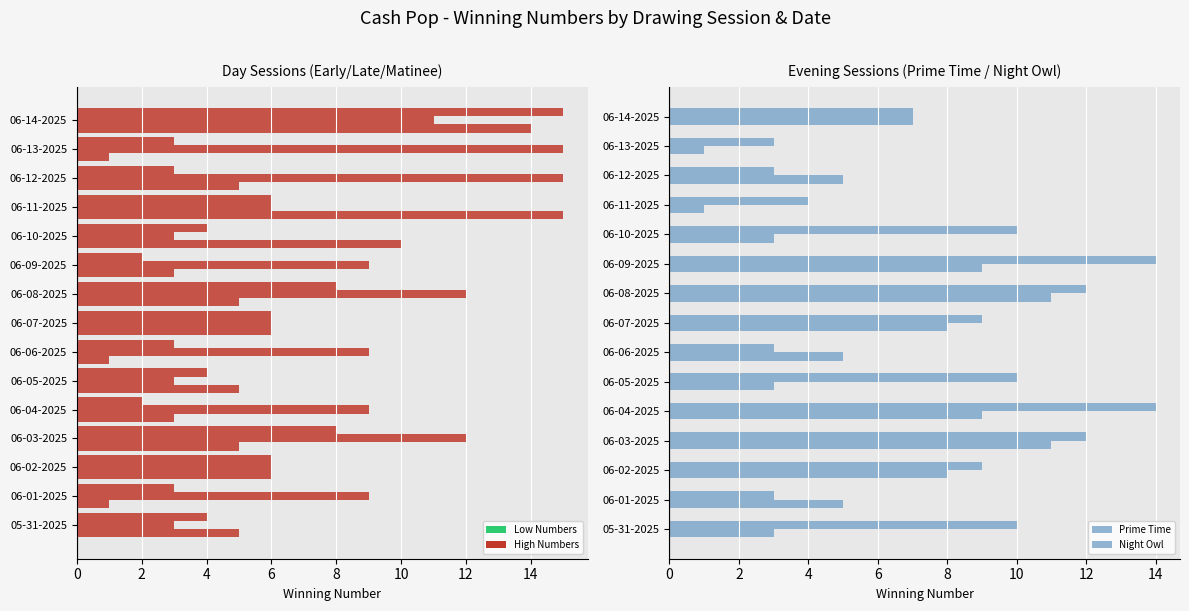

How many categories are shown in the chart?

15